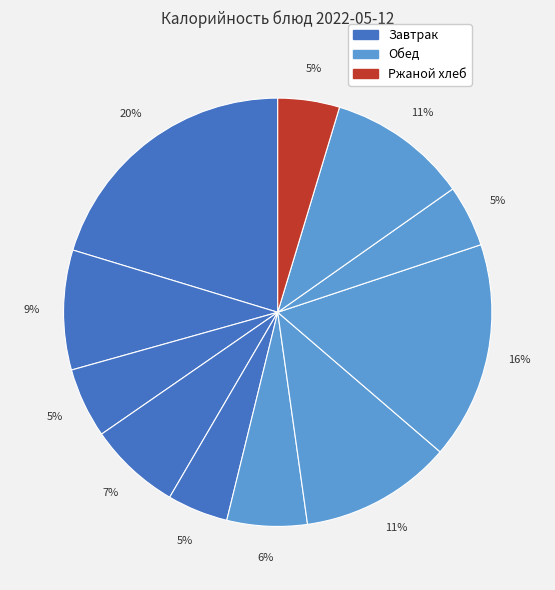

How many segments does this pie chart have?

11